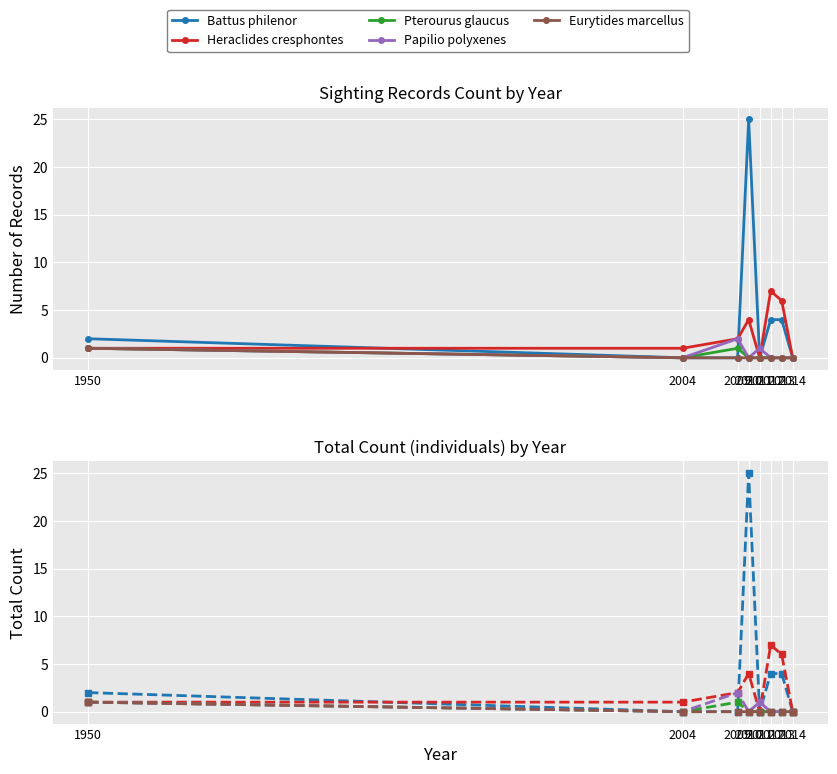

At which category is the sum across all series the highest?

2010